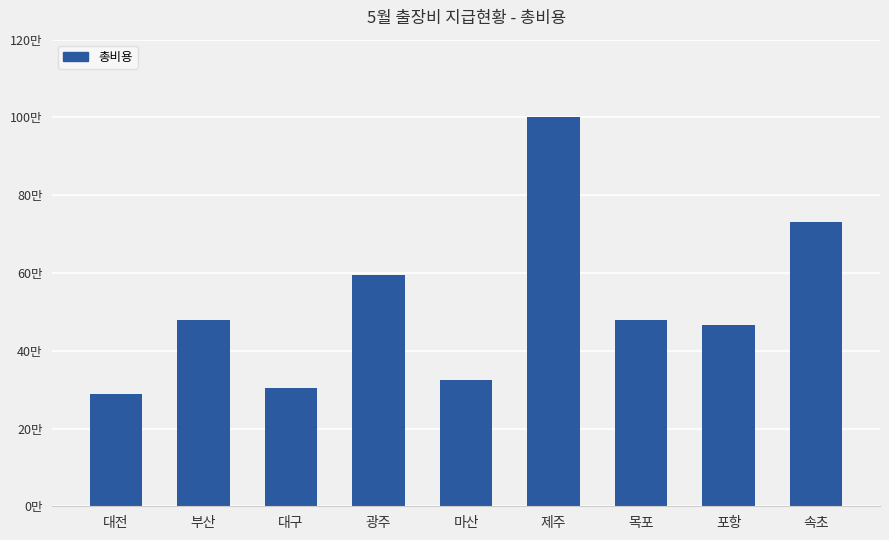

Reading right to left, transcribe all the data shown in this chart.

속초=730000	포항=465000	목포=480000	제주=1000000	마산=325000	광주=595000	대구=305000	부산=480000	대전=290000